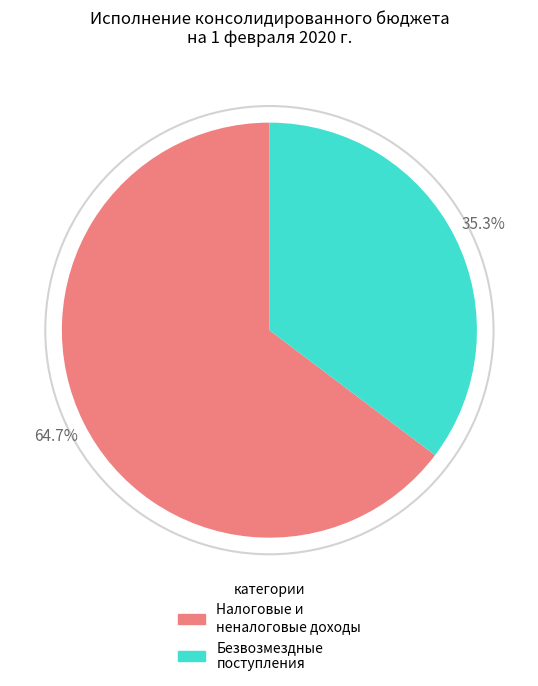

Is there a majority slice in this chart?

Yes